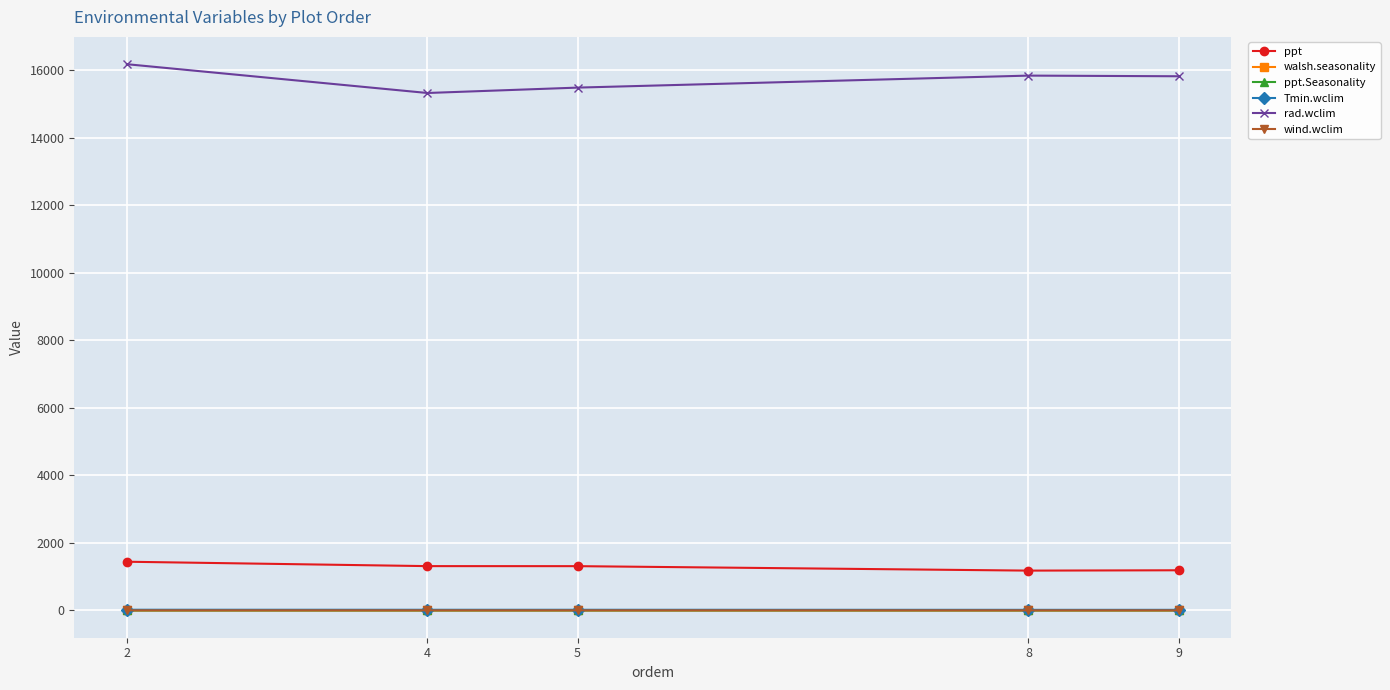

What is the total value across all series at 5?

16817.4